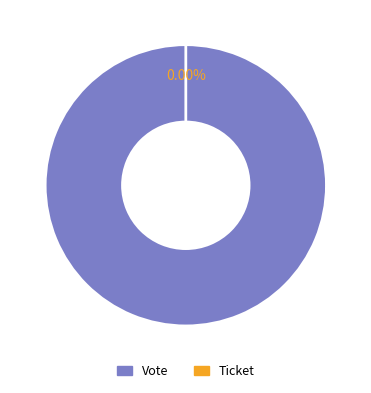

Rank the categories by value from highest to lowest.

Vote, Ticket